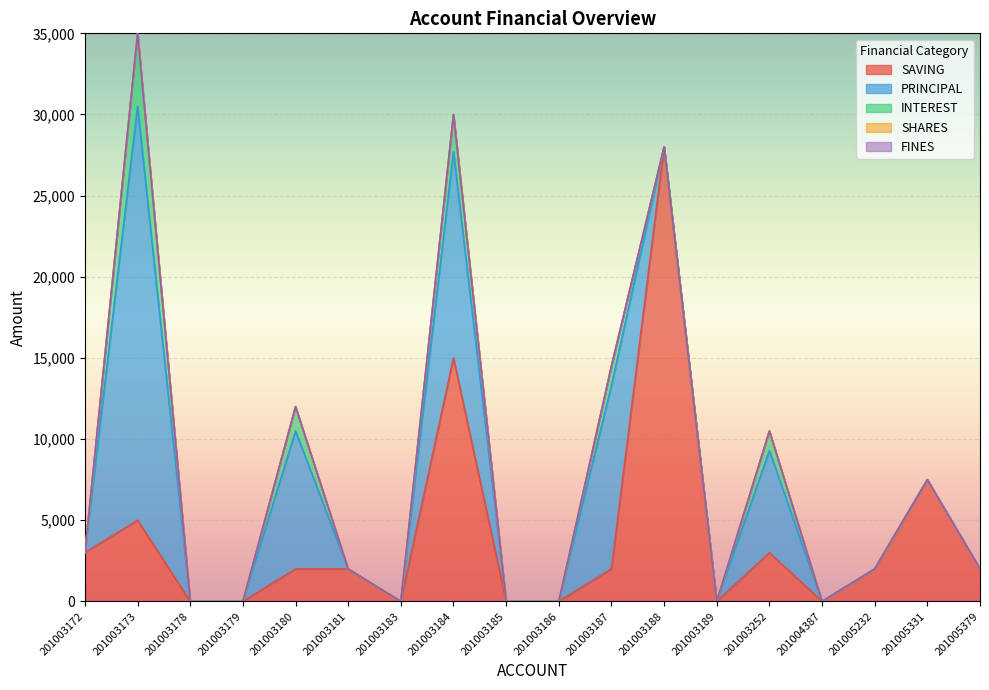

Is the value of FINES at 201003181 greater than the value of SAVING at 201003180?

No